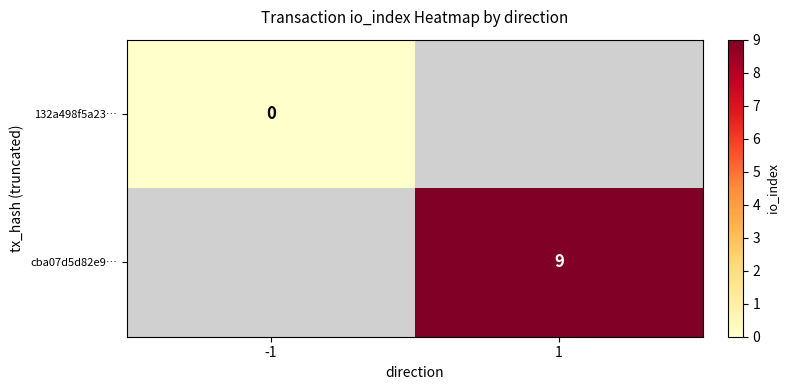

The cba07d5d82e9… series shows 9 at 1. True or false?

True